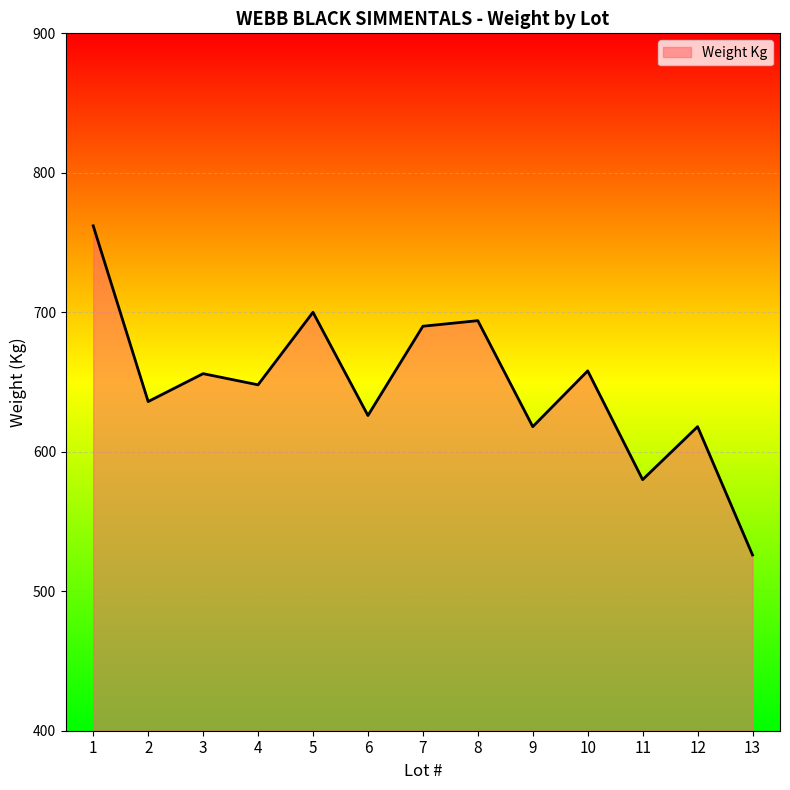

Read the value at 8.

694